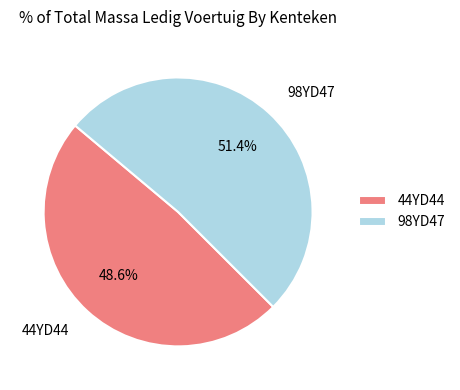

Does 44YD44 account for over 50% of the chart?

No